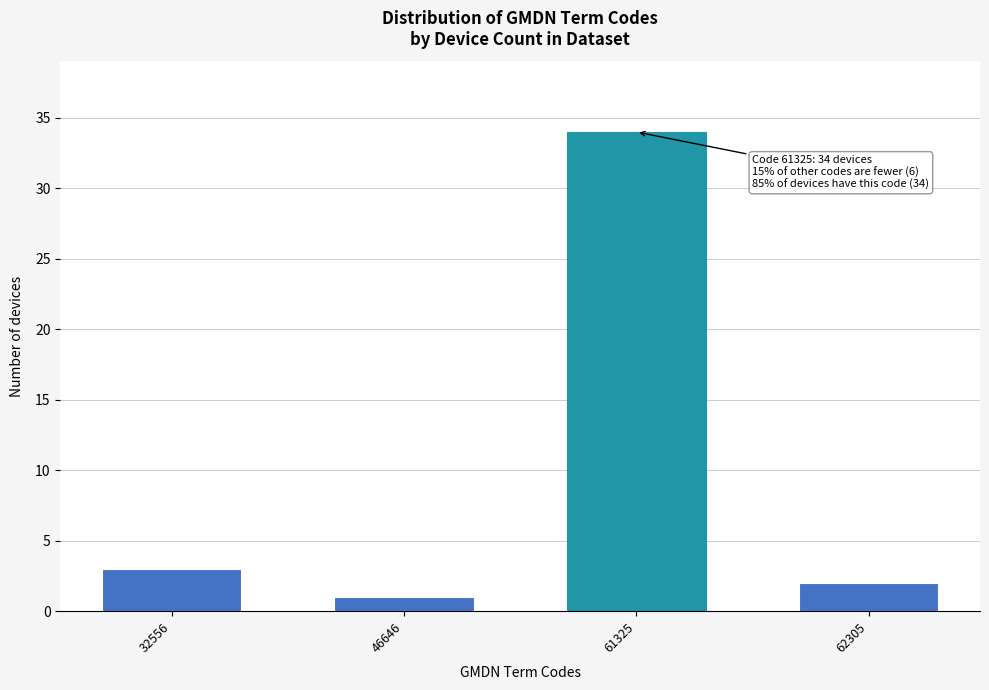

Reading right to left, what are all the values shown in this chart?

2	34	1	3